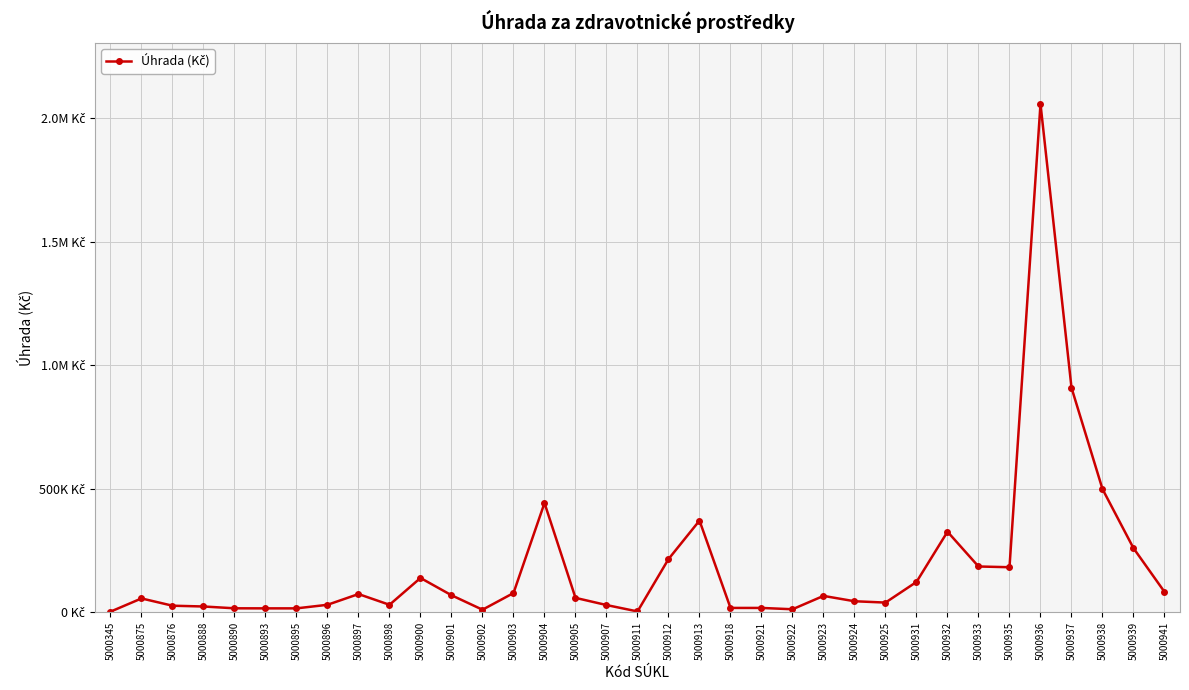

Does the chart have visible grid lines?

Yes